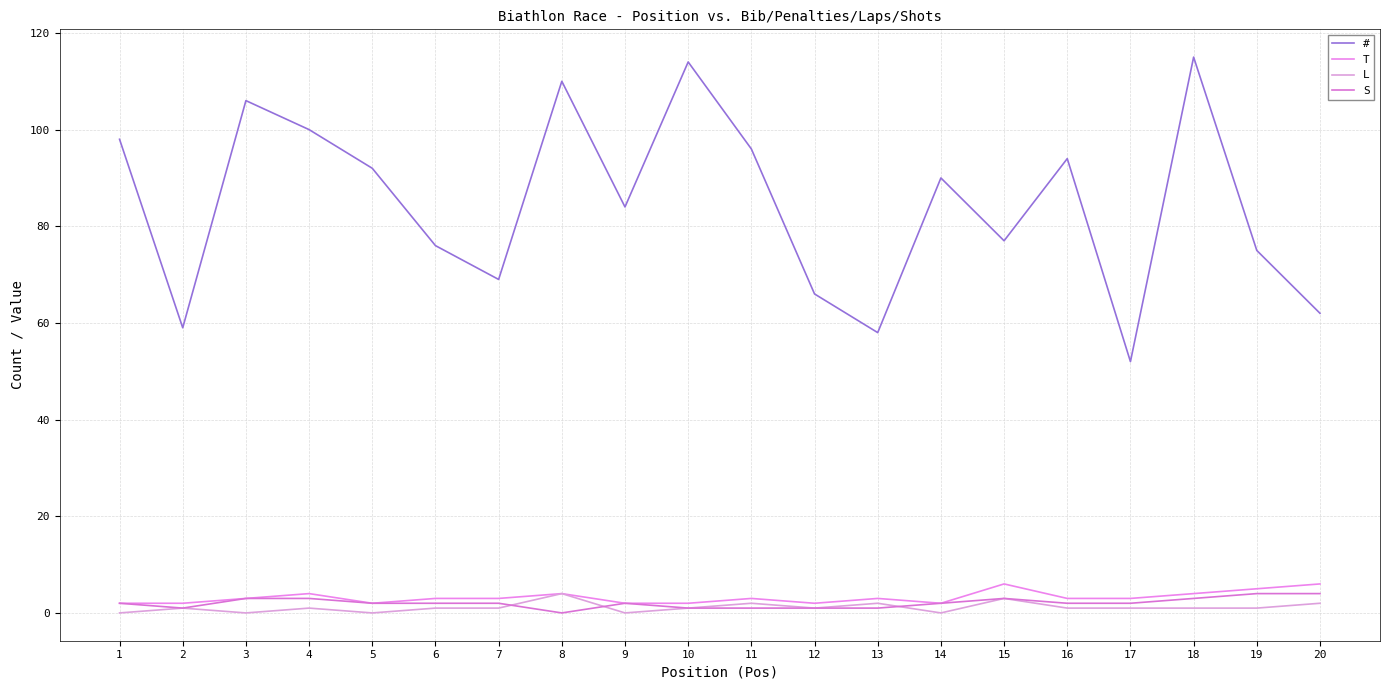

What is the difference between the # values at 17 and 19?

23